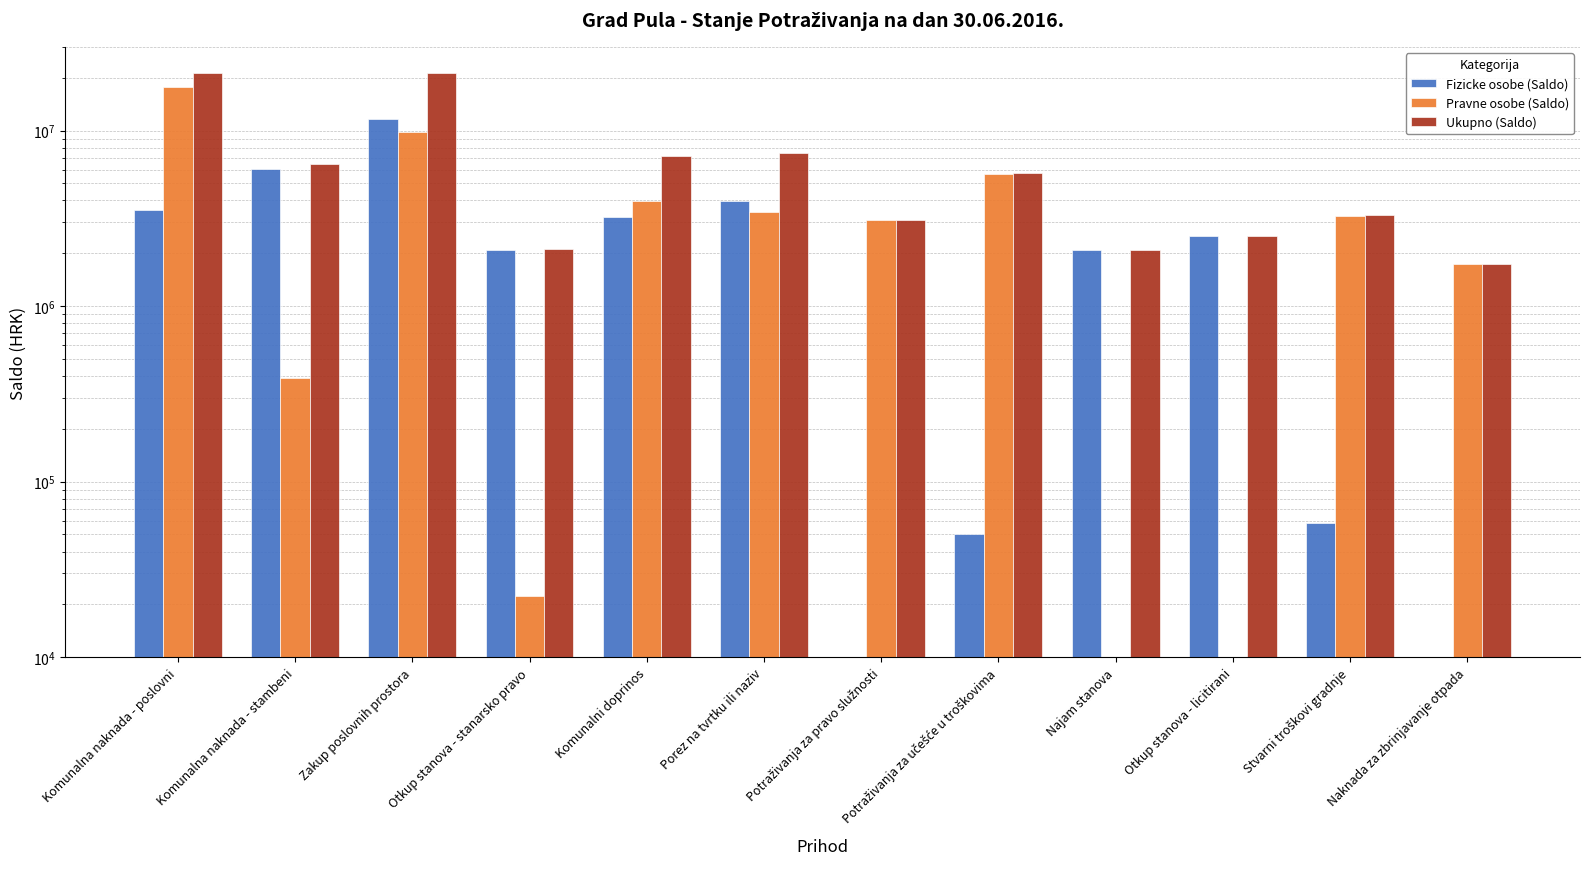

What are all the series names shown in the legend?

Fizicke osobe (Saldo), Pravne osobe (Saldo), Ukupno (Saldo)